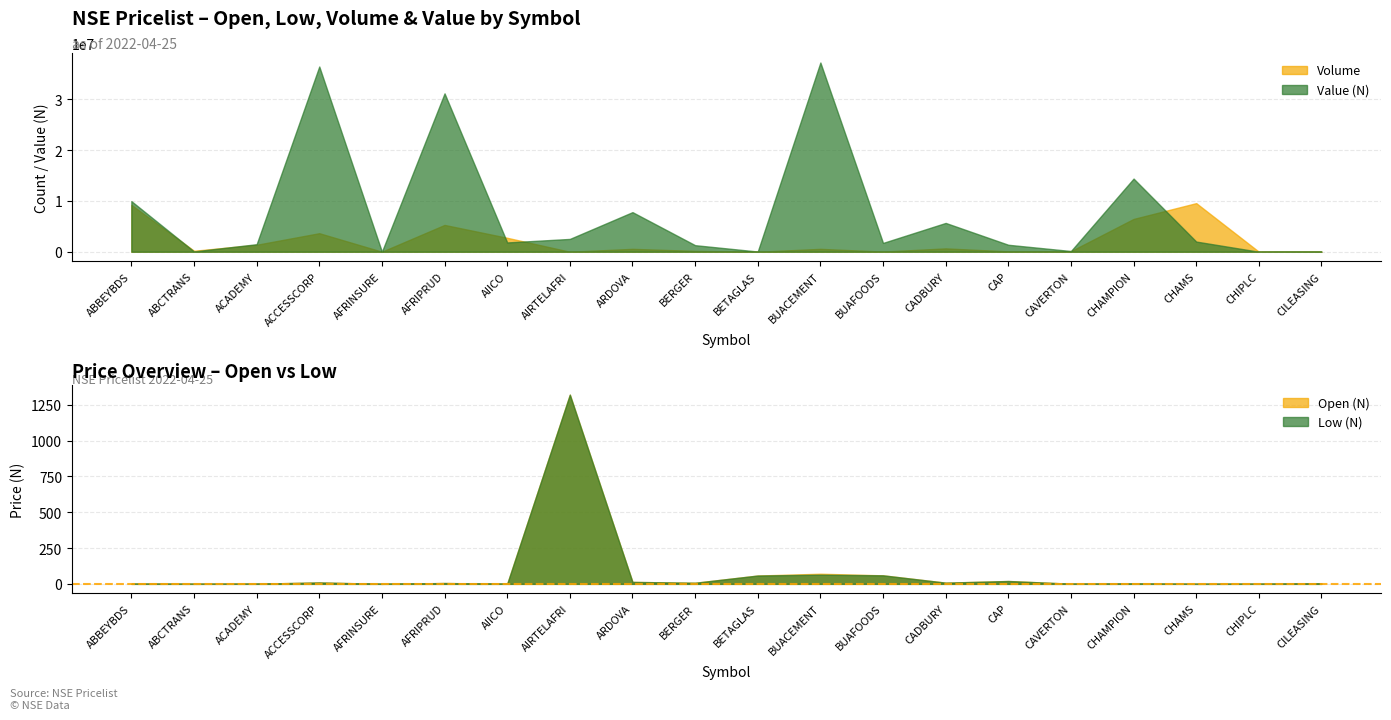

In Volume, how many points are higher than both neighbors (excluding endpoints)?

6